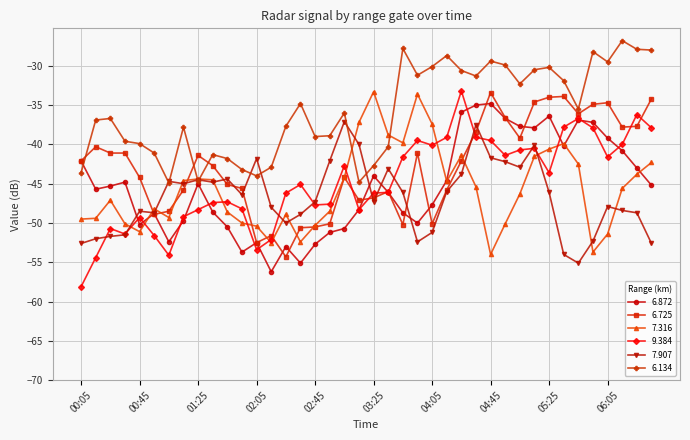

What is the maximum value for 6.872?

-34.8